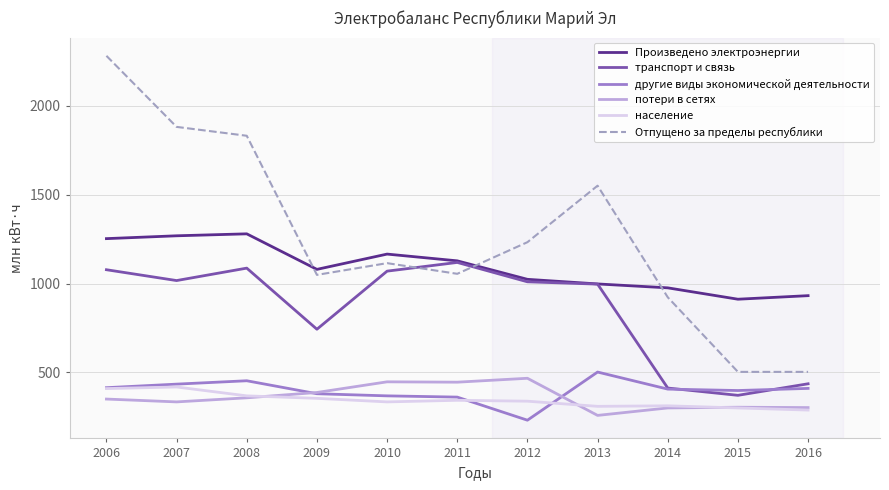

True or false: потери в сетях and Отпущено за пределы республики cross at least once.

False